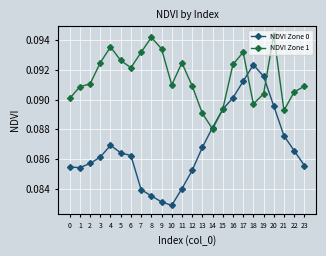

Count the NDVI Zone 0 values in the range 0 to 1.

24